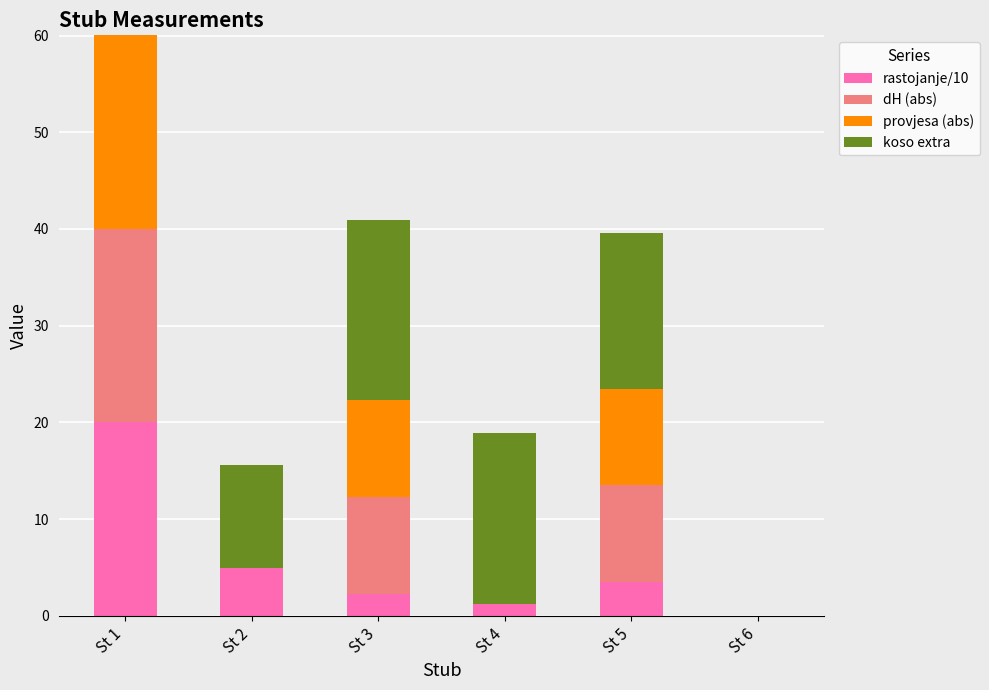

Are the bars grouped side by side (vs. stacked)?

No